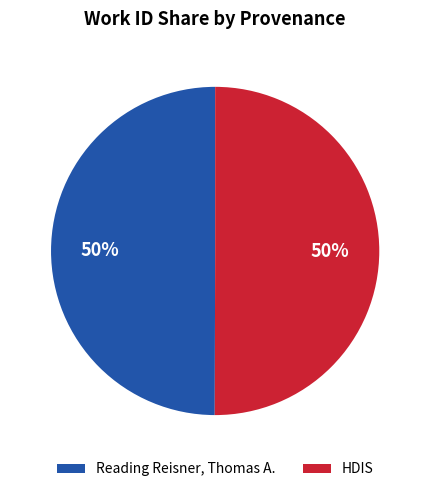

To the nearest percent, what percentage of the pie is HDIS?

50%